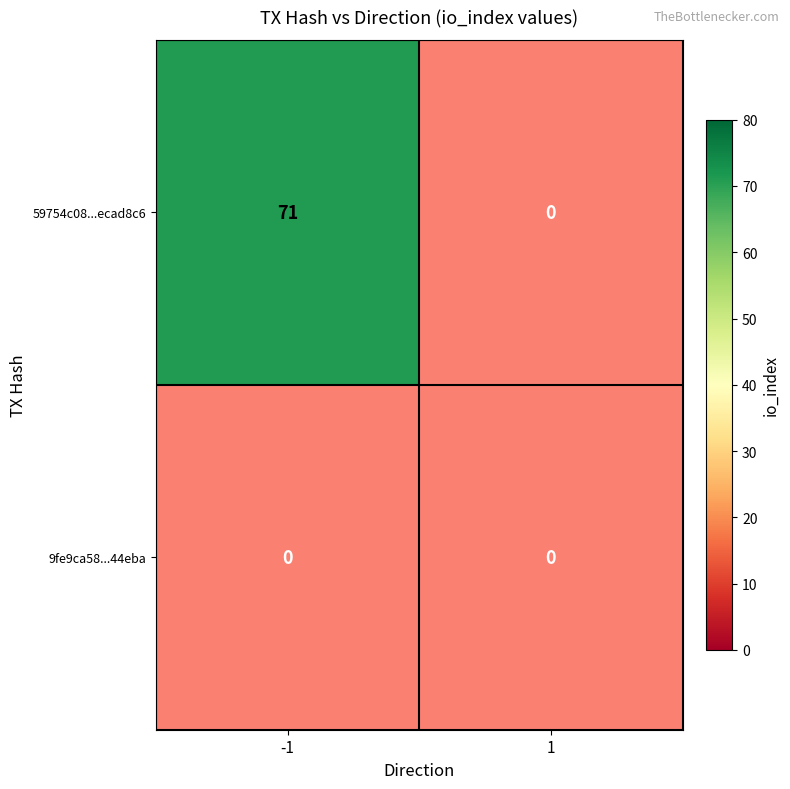

How many series are shown in this chart?

2